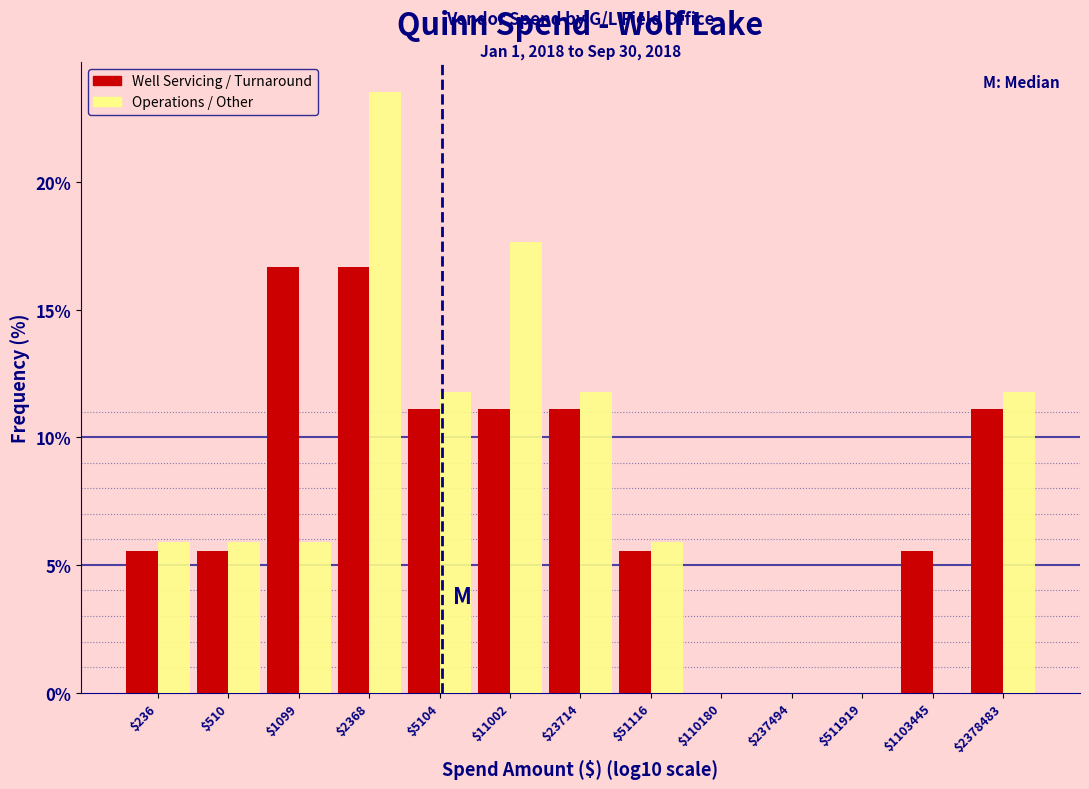

What is the sum of all Well Servicing / Turnaround values?

100.0